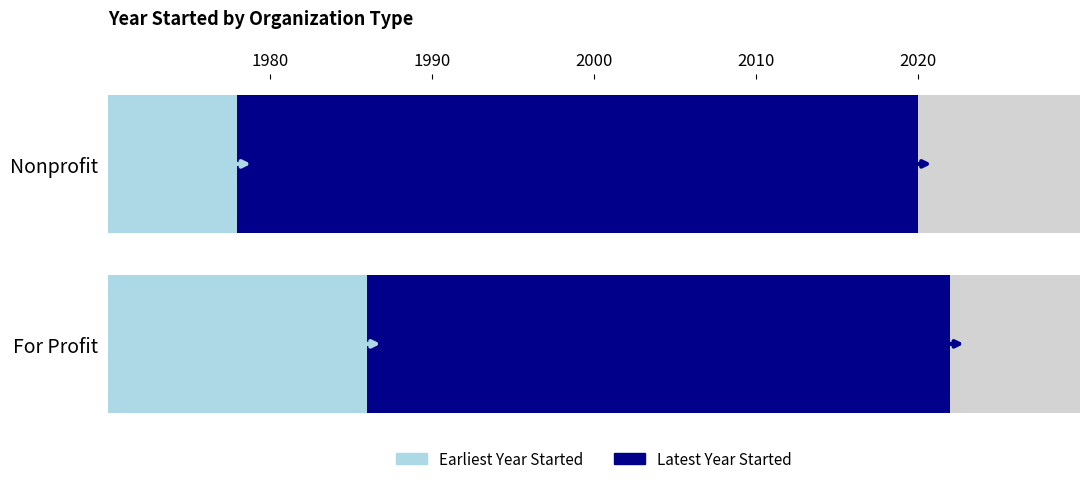

What is the sum of all Earliest Year Started values?

3964